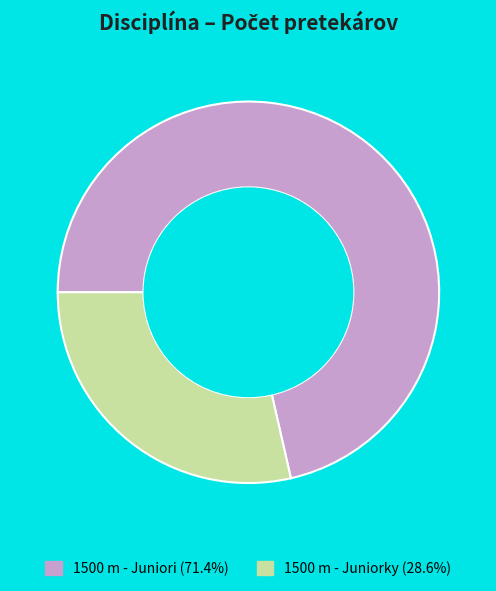

Is 1500 m - Juniori the majority of the pie?

Yes